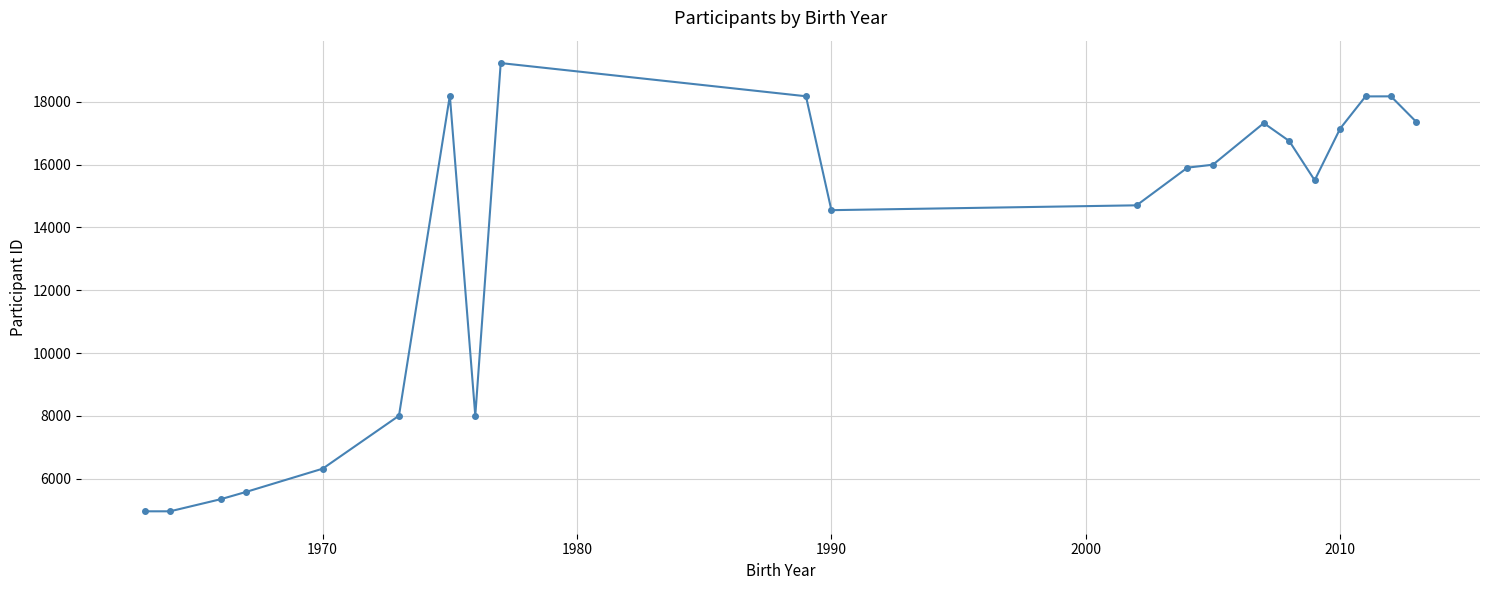

True or false: the data has more than 2 interior local peaks.

True